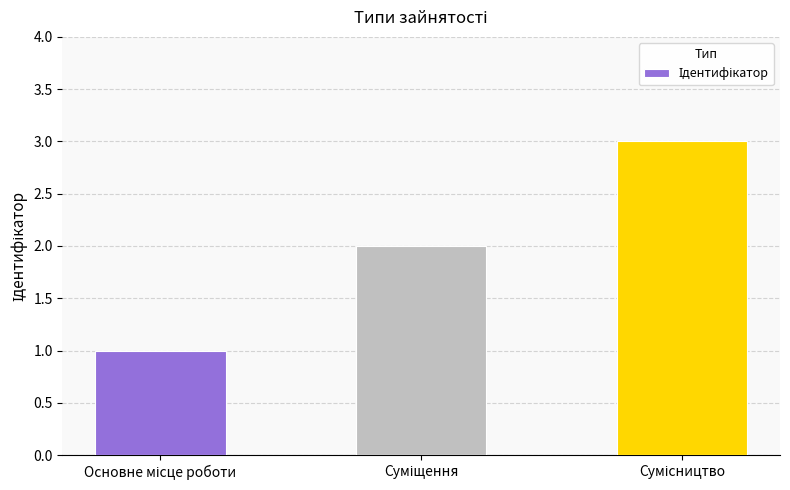

What is the smallest value displayed?

1